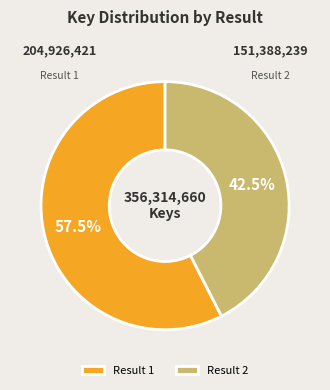

Between Result 2 and Result 1, which is larger?

Result 1